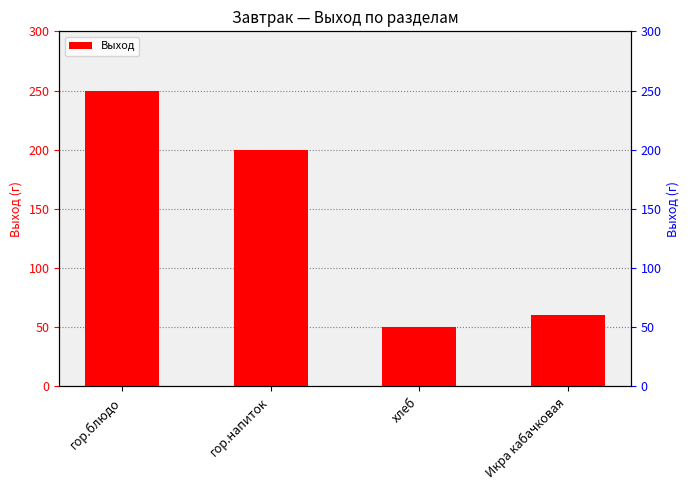

Reading left to right, list all the values displayed in this chart.

250	200	50	60